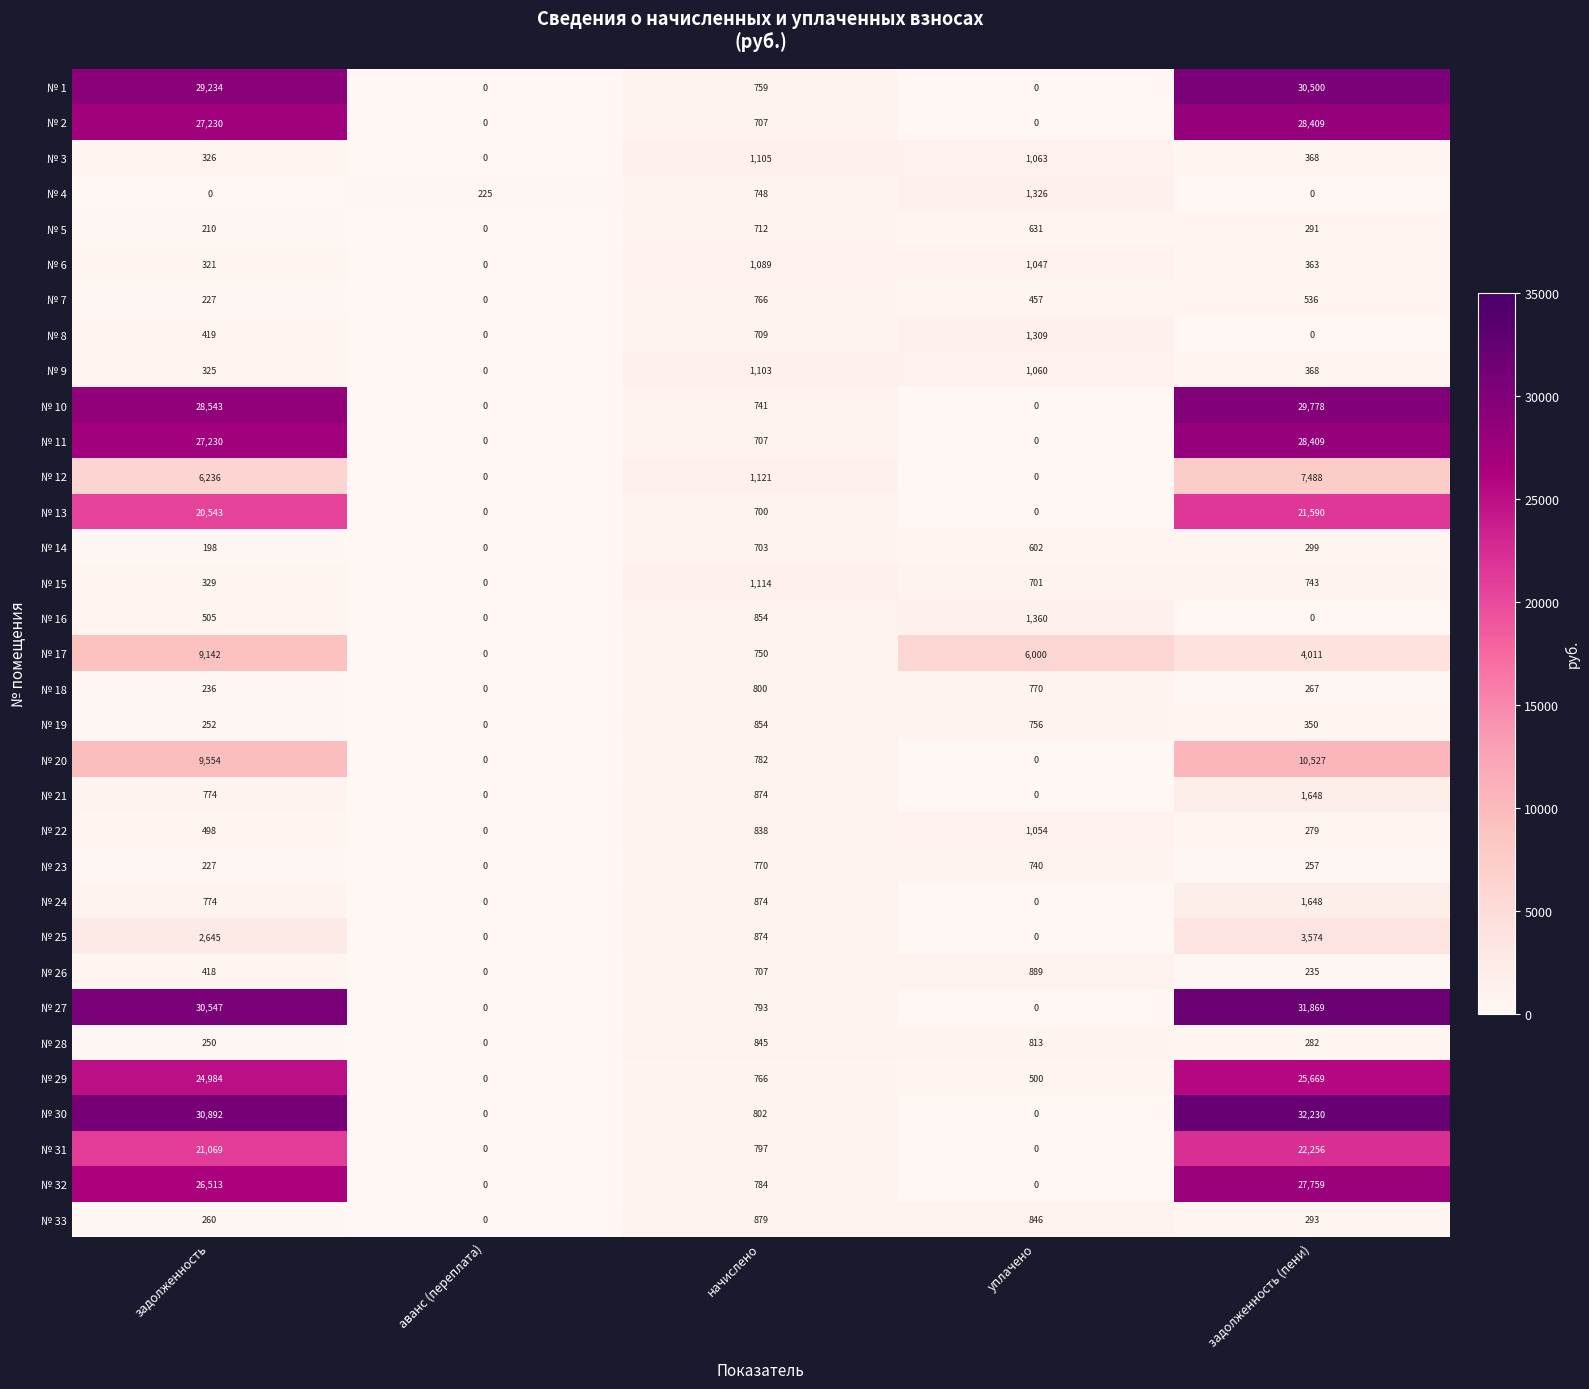

At which label does № 28 reach its minimum?

аванс (переплата)